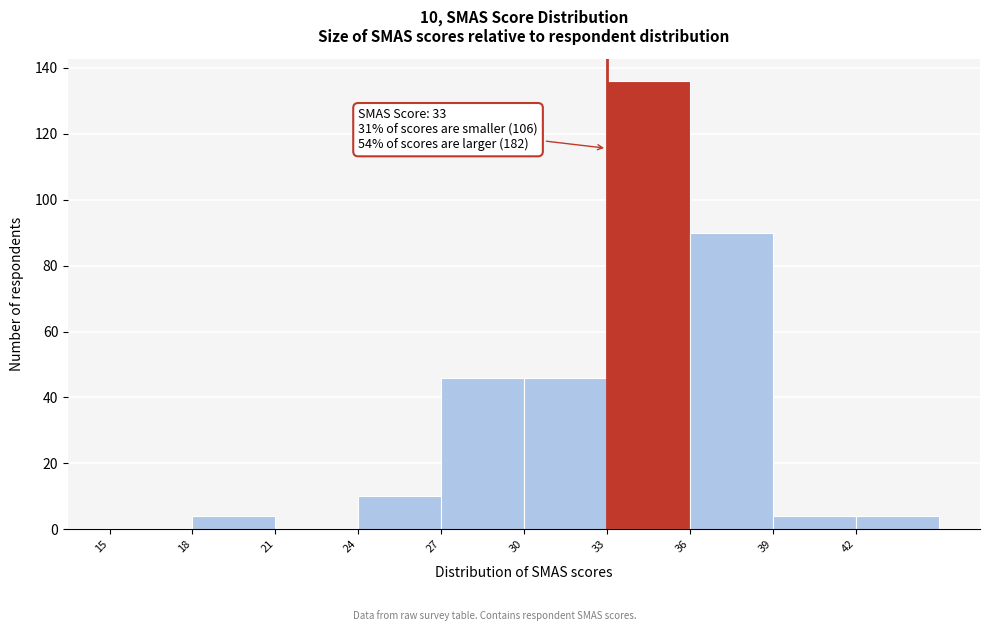

Over which range of the x-axis is the bar tallest?

33 to 36